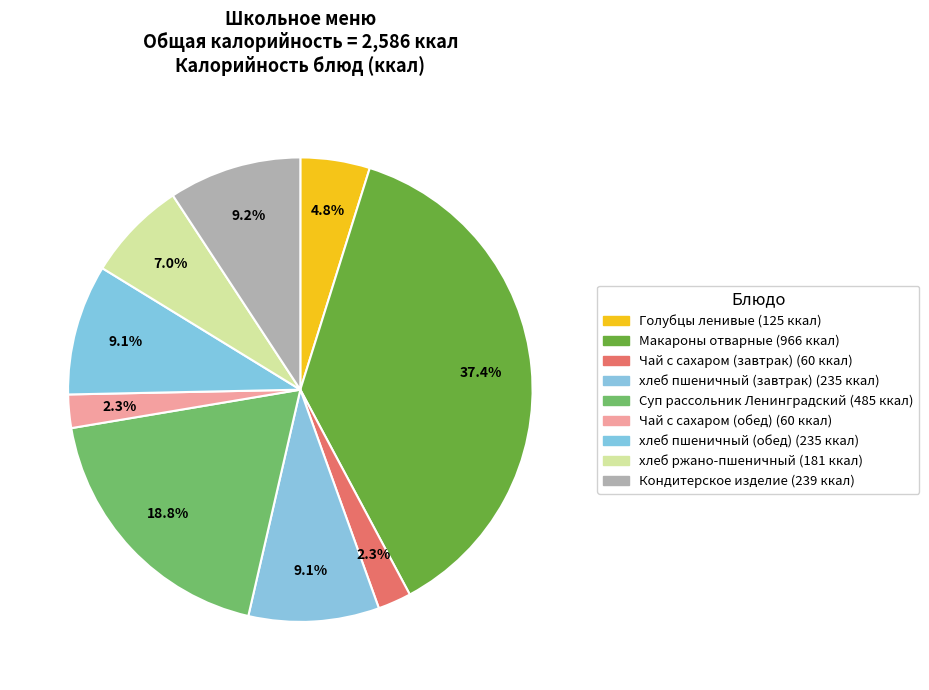

Which has a higher value, хлеб пшеничный (завтрак) or Чай с сахаром (завтрак)?

хлеб пшеничный (завтрак)